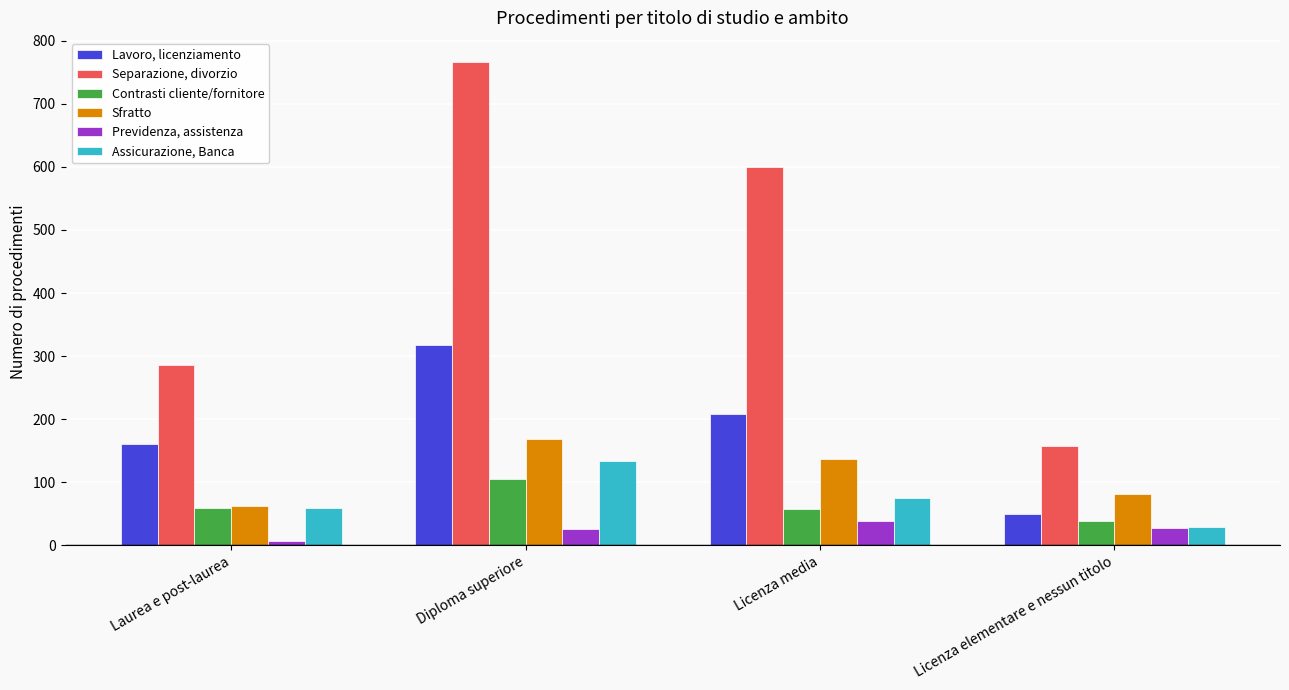

True or false: Assicurazione, Banca has a value of 134 at Diploma superiore.

True